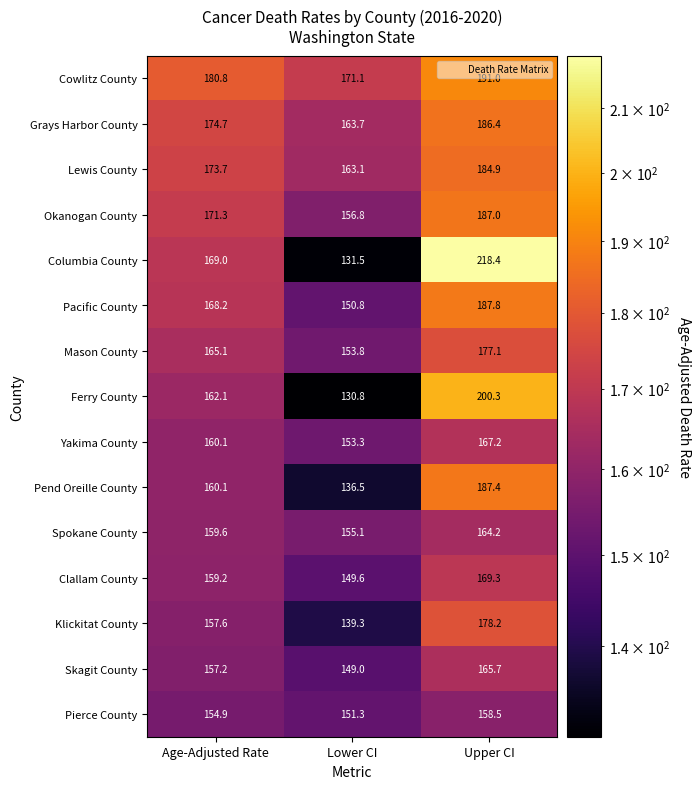

The Pierce County series shows 102.7 at Age-Adjusted Rate. True or false?

False